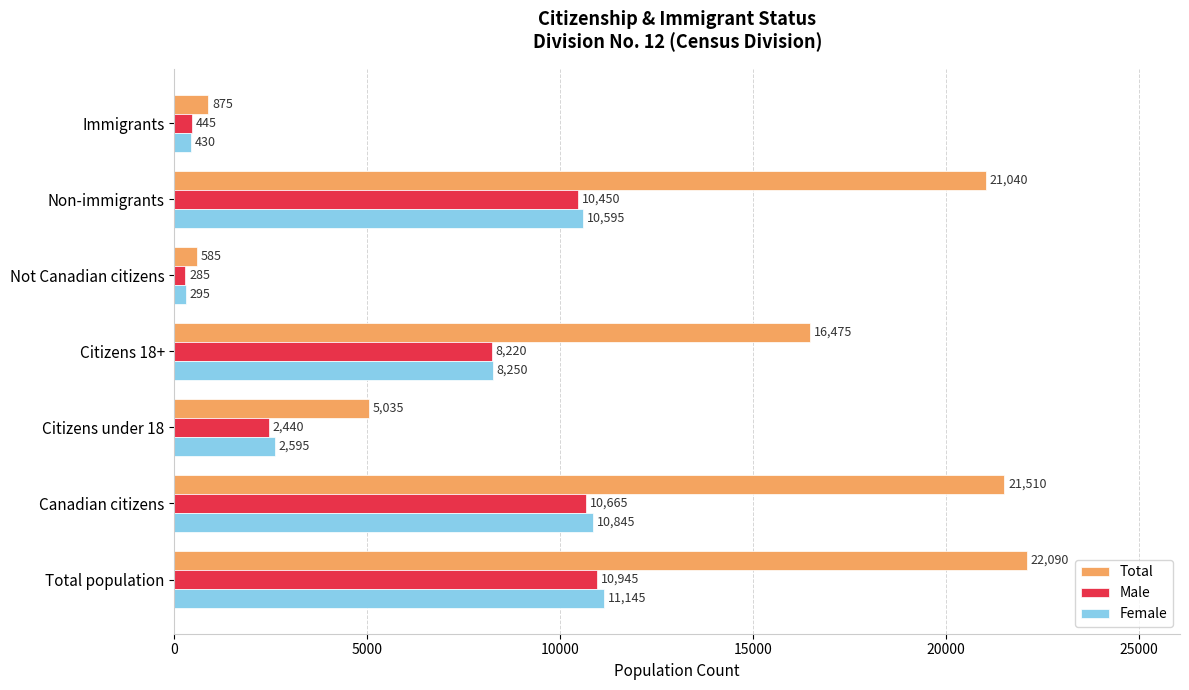

Which series has the widest spread of values?

Total